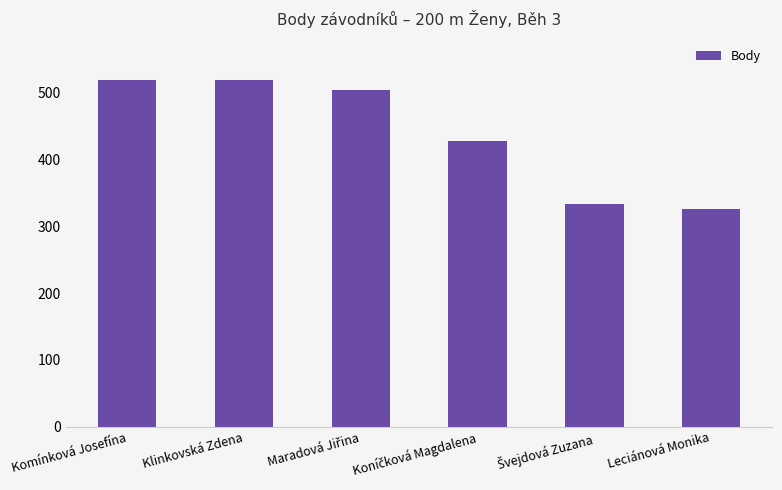

What is the label of the 6th bar from the left?

Leciánová Monika